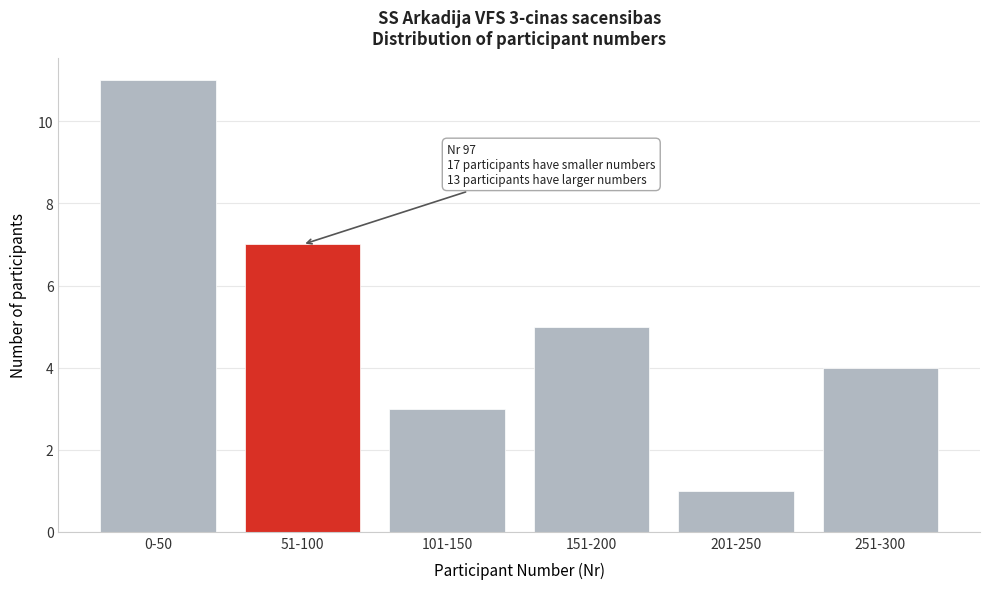

Reading left to right, extract all data points from this chart.

0-50=11	51-100=7	101-150=3	151-200=5	201-250=1	251-300=4